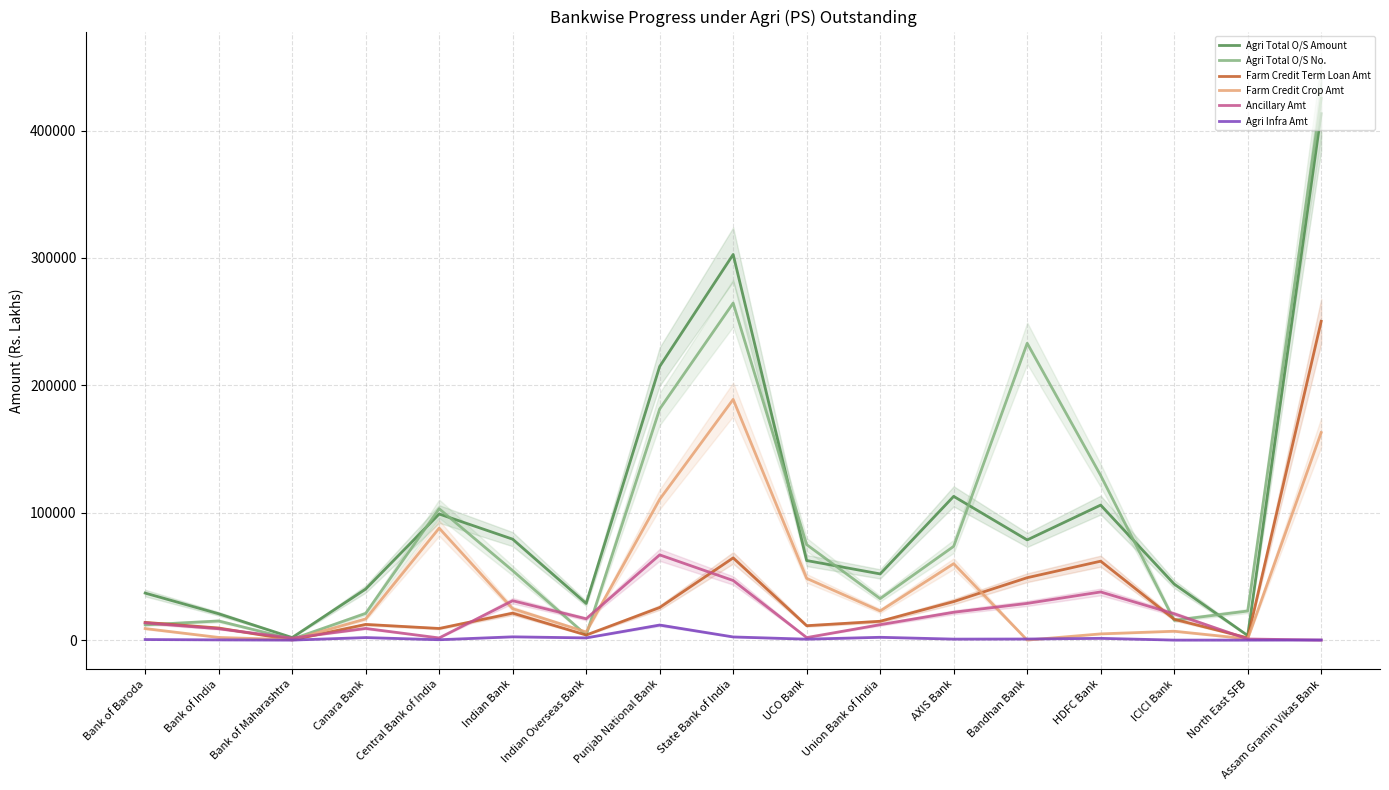

The Farm Credit Crop Amt series shows 2089.7 at Bank of India. True or false?

True